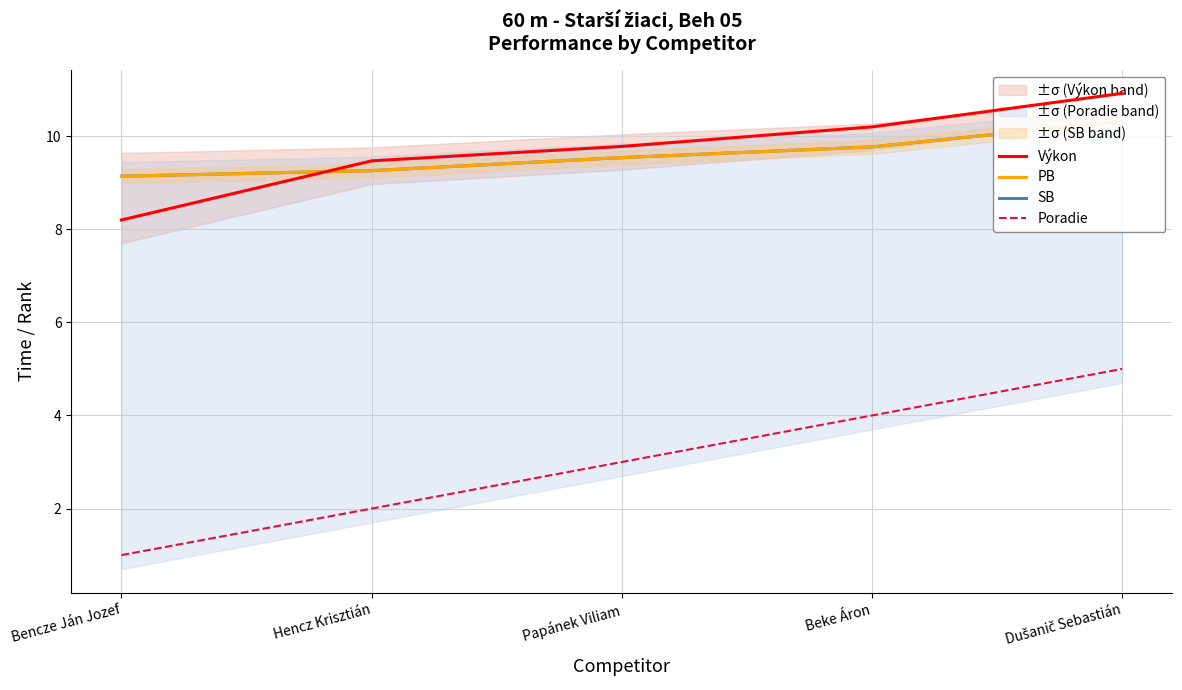

What are all the series names shown in the legend?

Výkon, PB, SB, Poradie